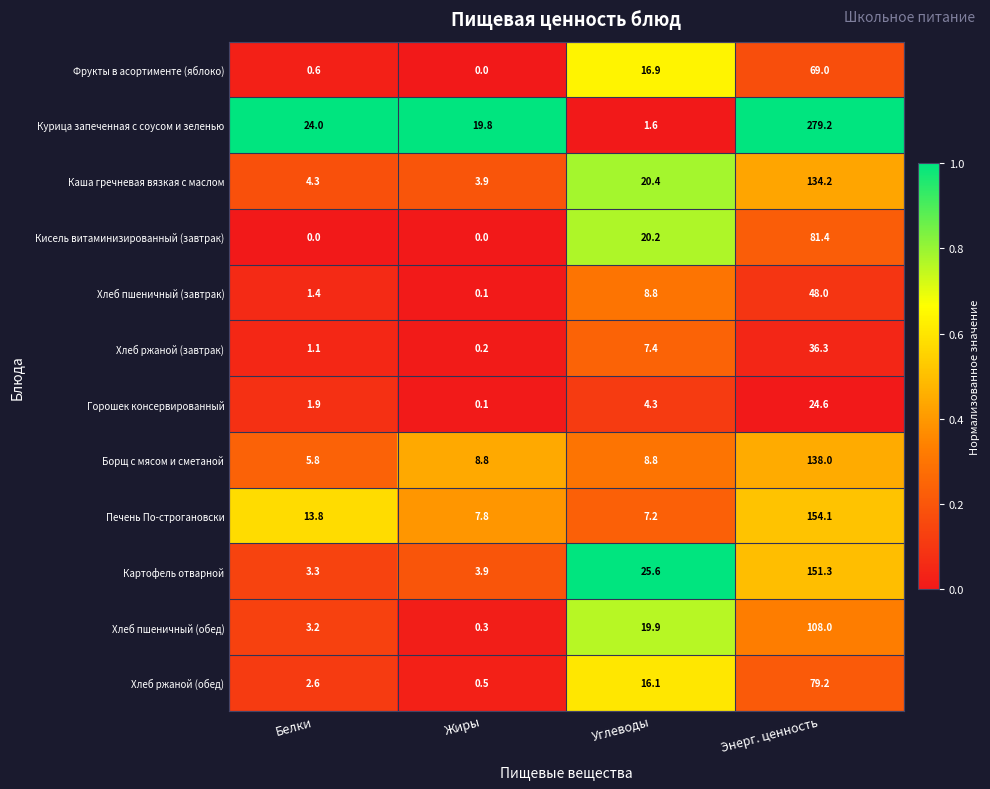

At how many categories does at least one series exceed 0?

4